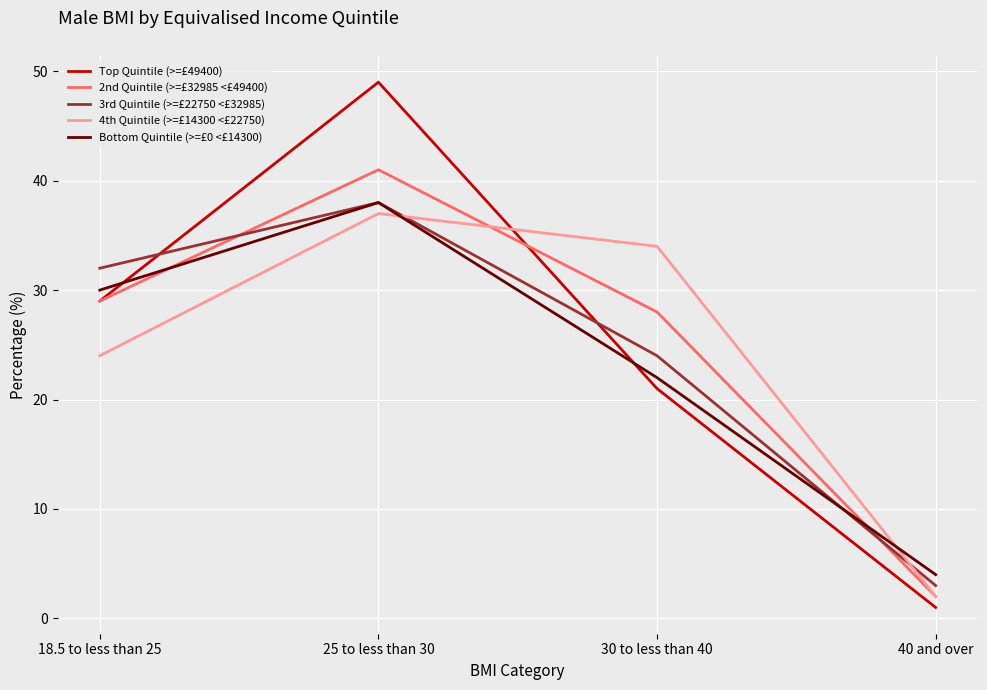

After their last crossing, which series has the higher values: 2nd Quintile (>=£32985 <£49400) or Top Quintile (>=£49400)?

2nd Quintile (>=£32985 <£49400)